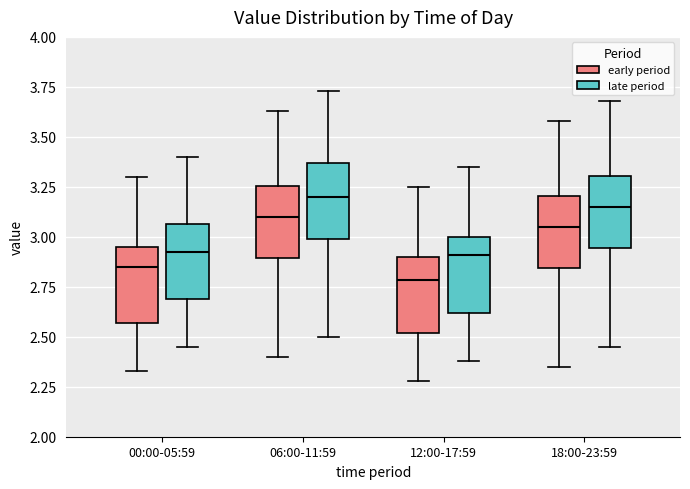

Reading left to right, transcribe this box plot: for each box, give where its median line is, the range the box spans, and where its two whiskers end, as read against the y-axis. The values are not printed on the chart, so give them approximately, as read against the axis.

00:00-05:59 (early period): median 2.85, box 2.55 to 2.95, whiskers 2.35 to 3.30
00:00-05:59 (late period): median 2.95, box 2.70 to 3.05, whiskers 2.45 to 3.40
06:00-11:59 (early period): median 3.10, box 2.90 to 3.25, whiskers 2.40 to 3.65
06:00-11:59 (late period): median 3.20, box 3.00 to 3.35, whiskers 2.50 to 3.75
12:00-17:59 (early period): median 2.80, box 2.50 to 2.90, whiskers 2.30 to 3.25
12:00-17:59 (late period): median 2.90, box 2.60 to 3.00, whiskers 2.40 to 3.35
18:00-23:59 (early period): median 3.05, box 2.85 to 3.20, whiskers 2.35 to 3.60
18:00-23:59 (late period): median 3.15, box 2.95 to 3.30, whiskers 2.45 to 3.70